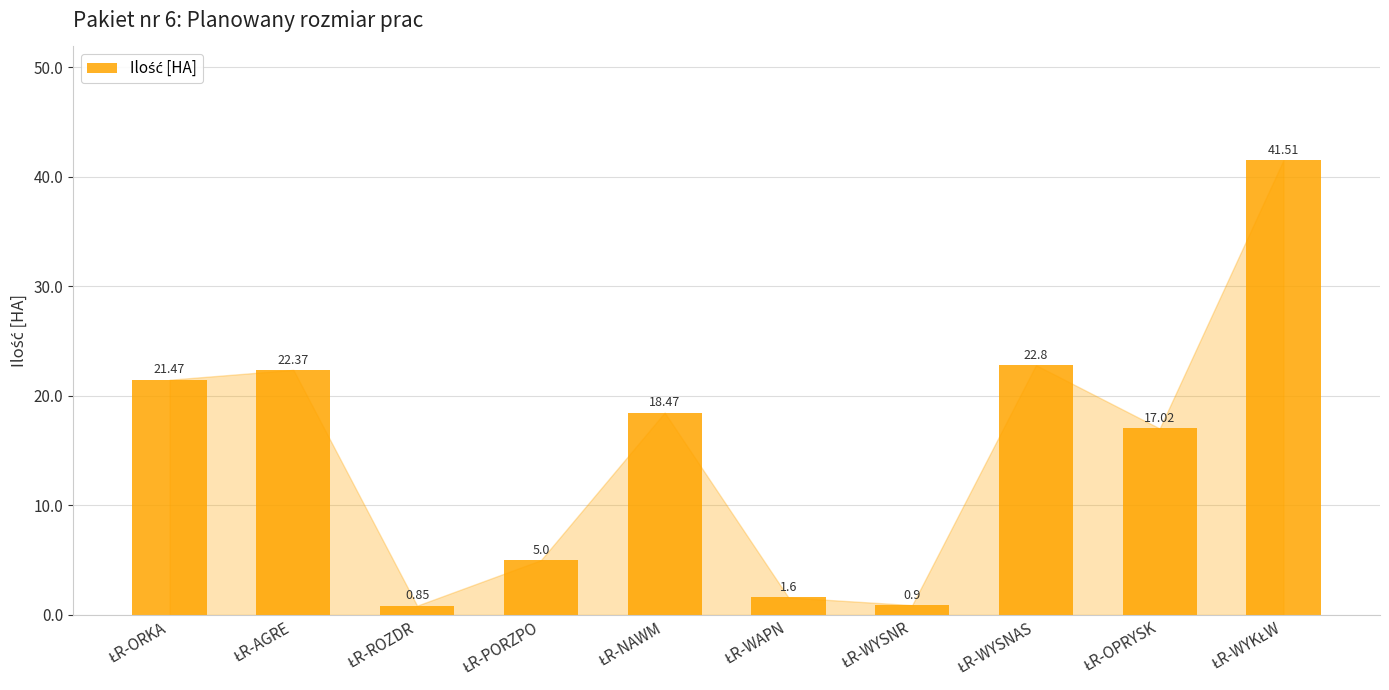

What is the difference between the maximum and minimum values?

40.7